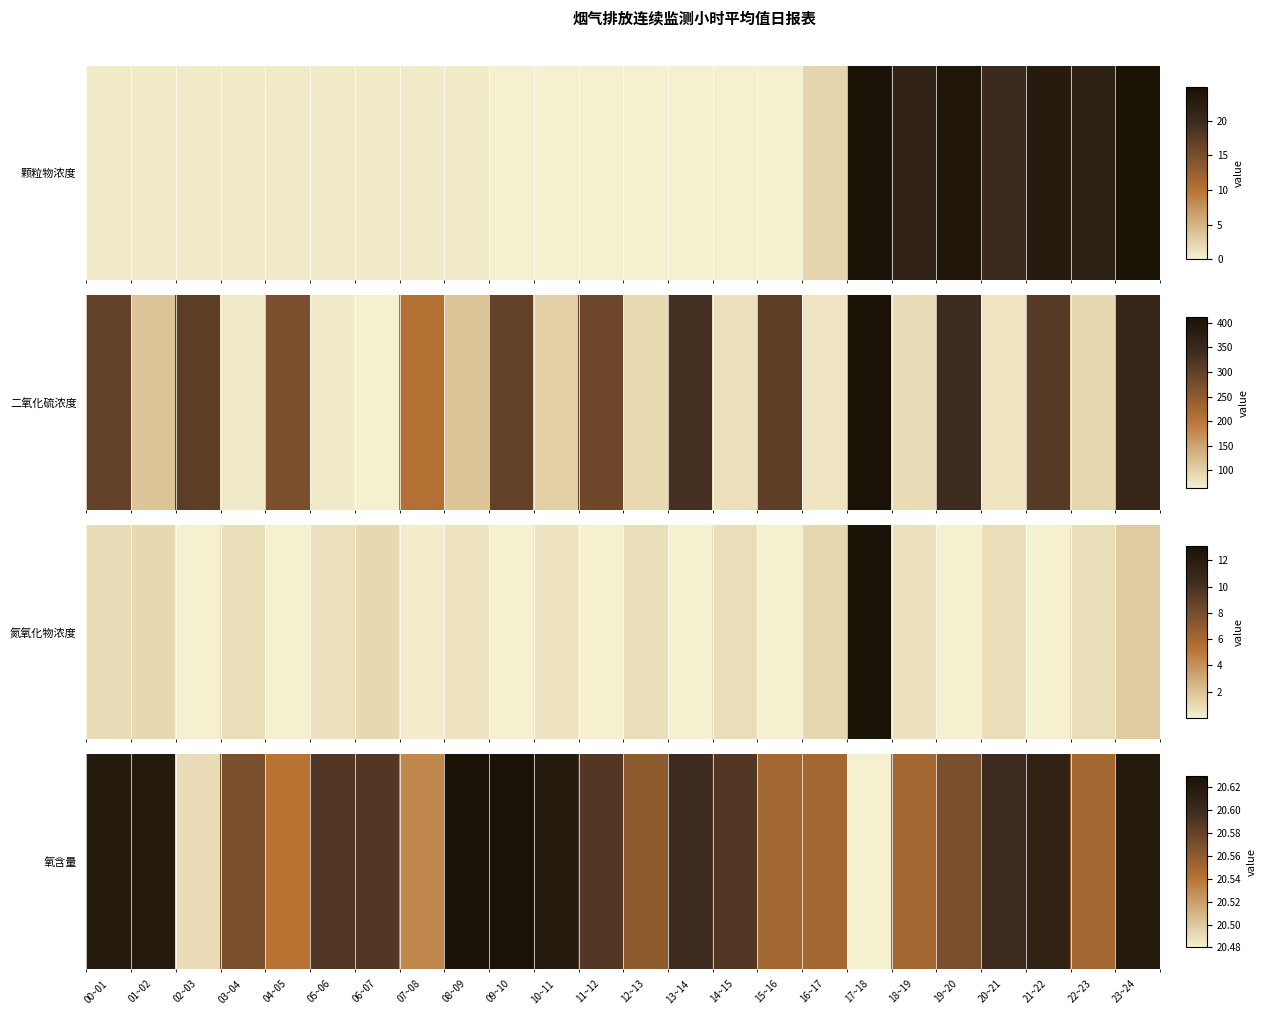

How many values are between 20 and 21?

24